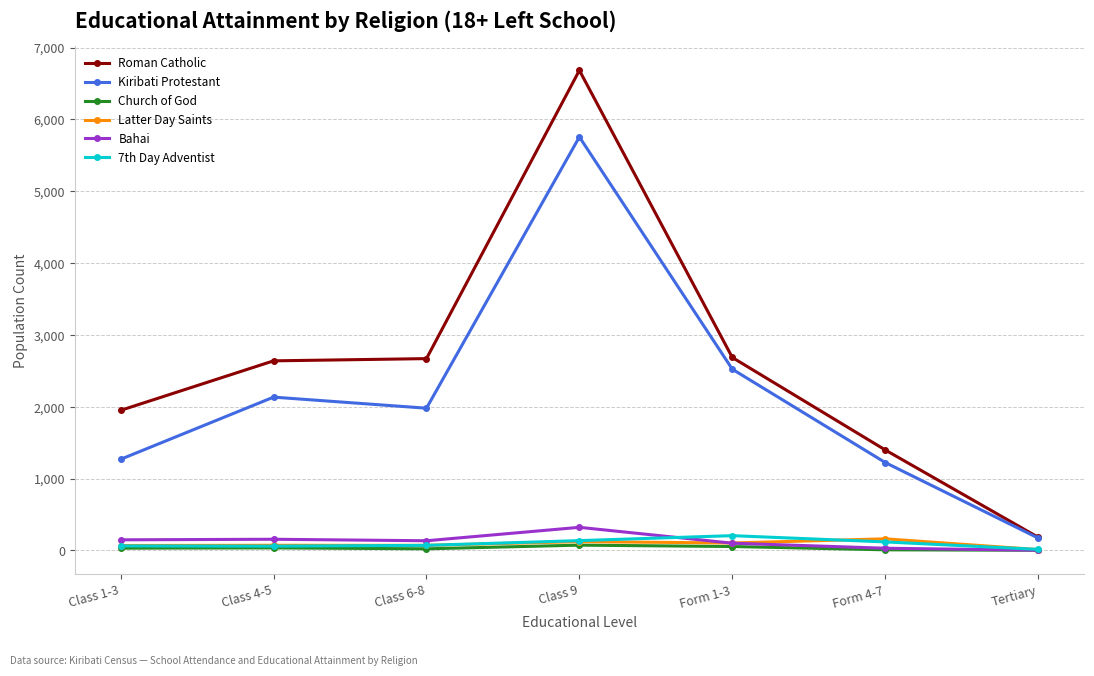

At which label does Kiribati Protestant reach its minimum?

Tertiary